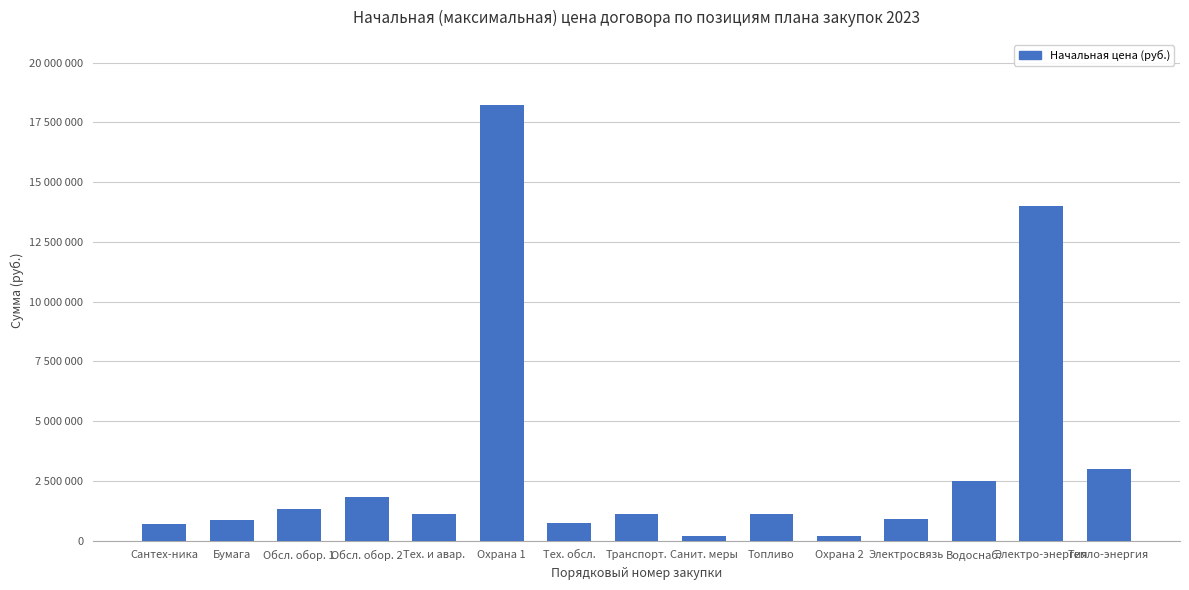

Which label corresponds to the smallest value in the chart?

Санит. меры